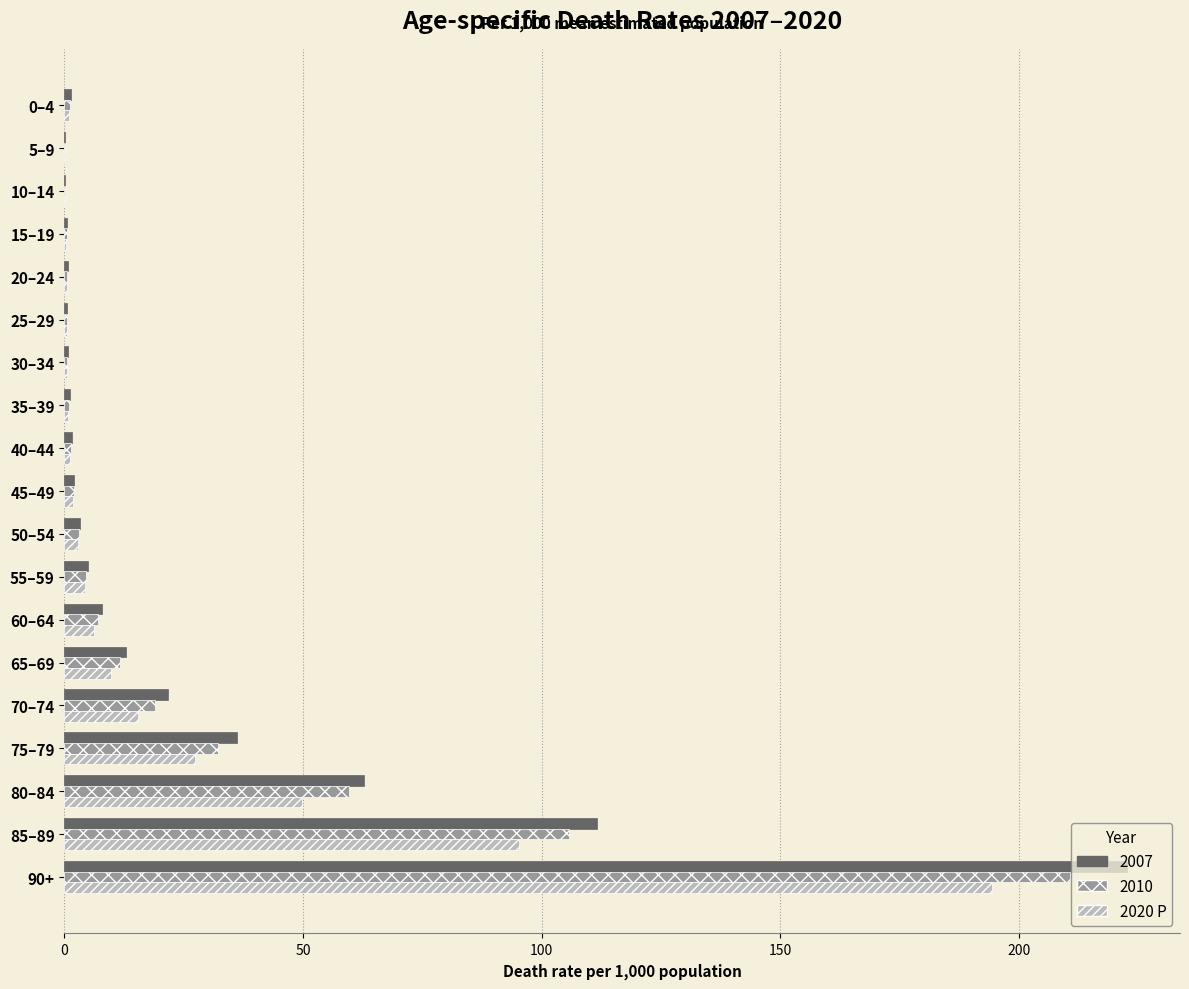

Read the 2020 P value at 85–89.

95.3